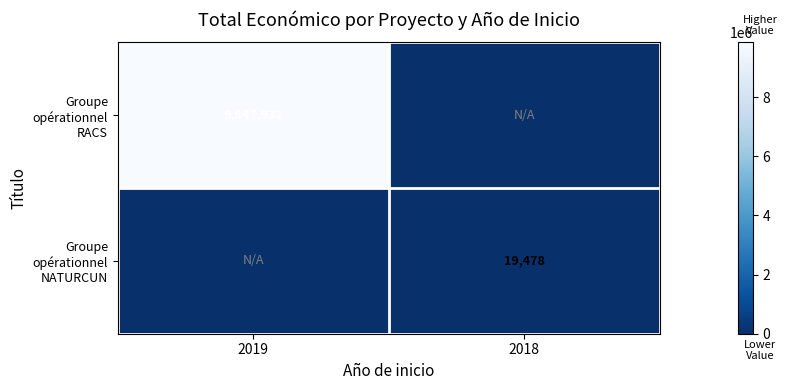

How many data points in Groupe opérationnel RACS are less than 9847932?

1